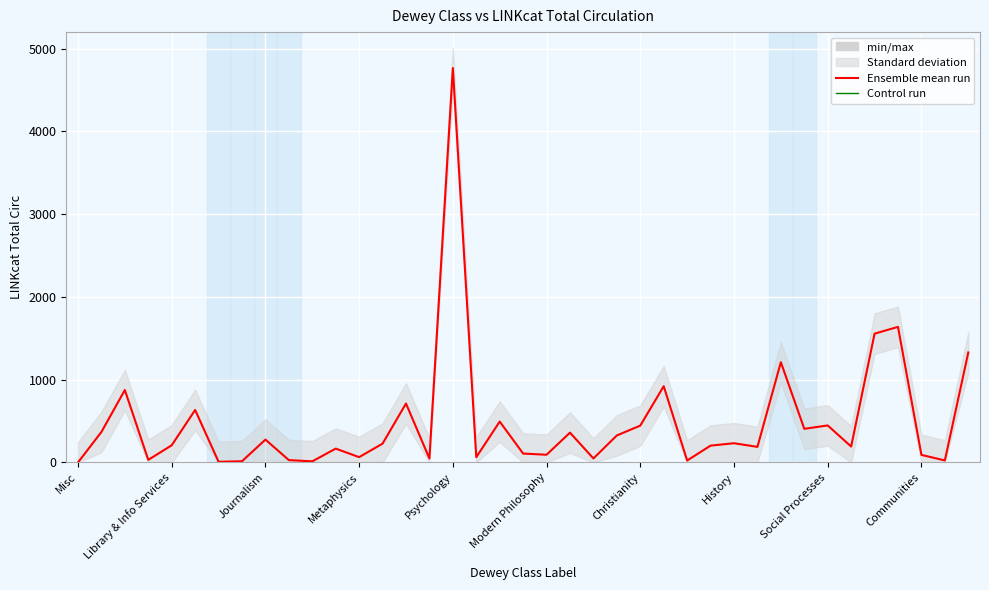

How many categories are shown in the chart?

39